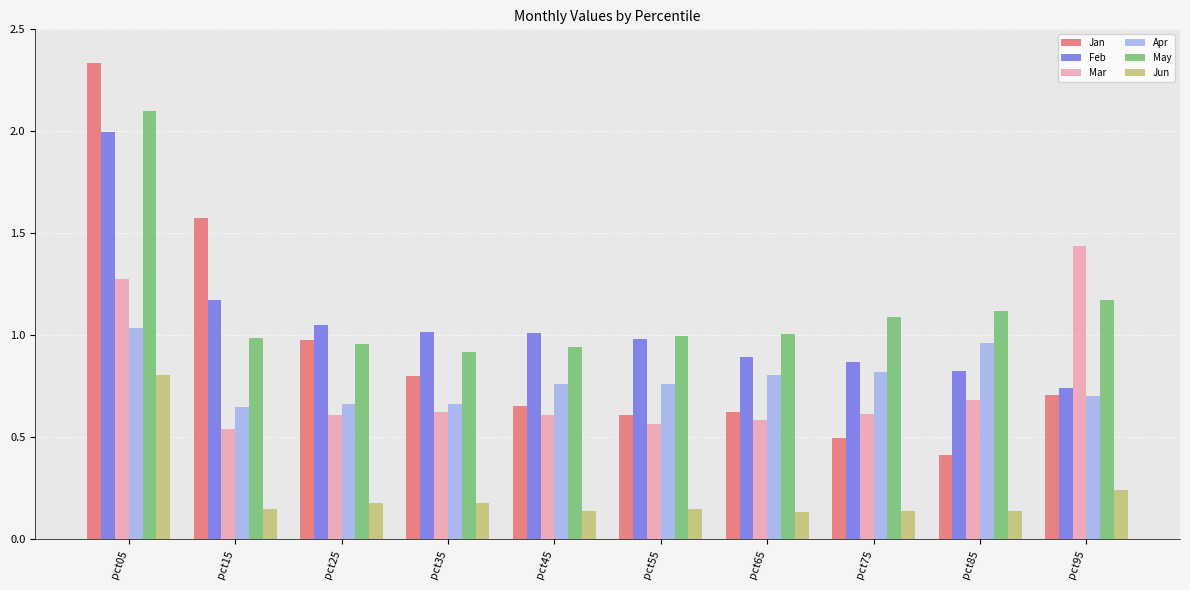

Rank the series by their maximum value, from lowest to highest.

Jun, Apr, Mar, Feb, May, Jan